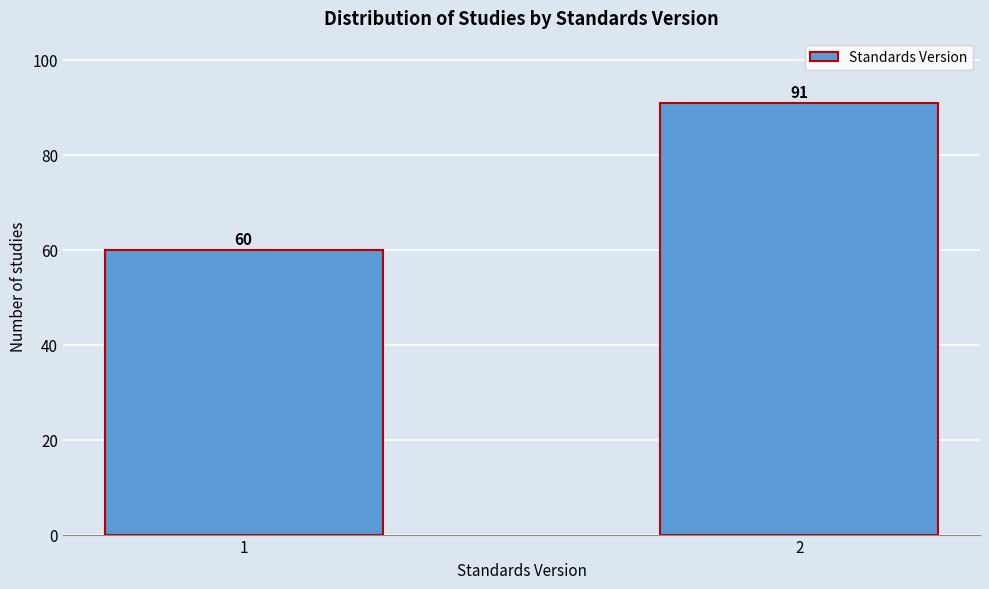

Reading right to left, transcribe all the data shown in this chart.

91	60